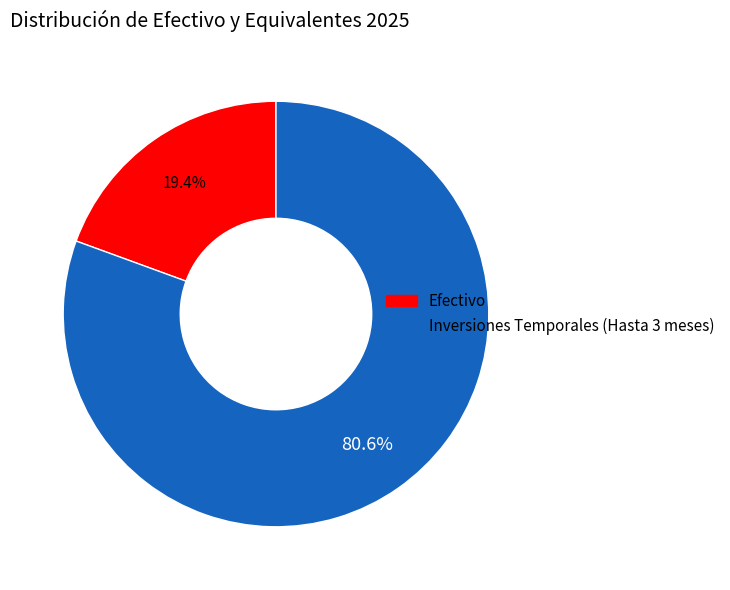

To the nearest percent, what is the difference between the Inversiones Temporales (Hasta 3 meses) and Efectivo slice percentages?

61%